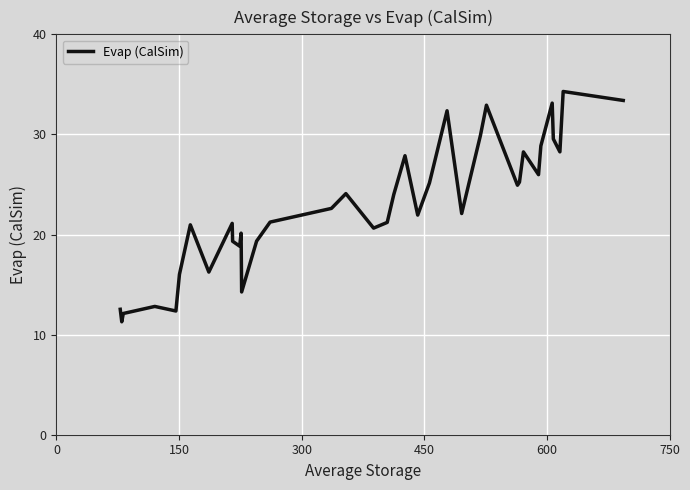

What is the minimum value shown in the chart?

11.3